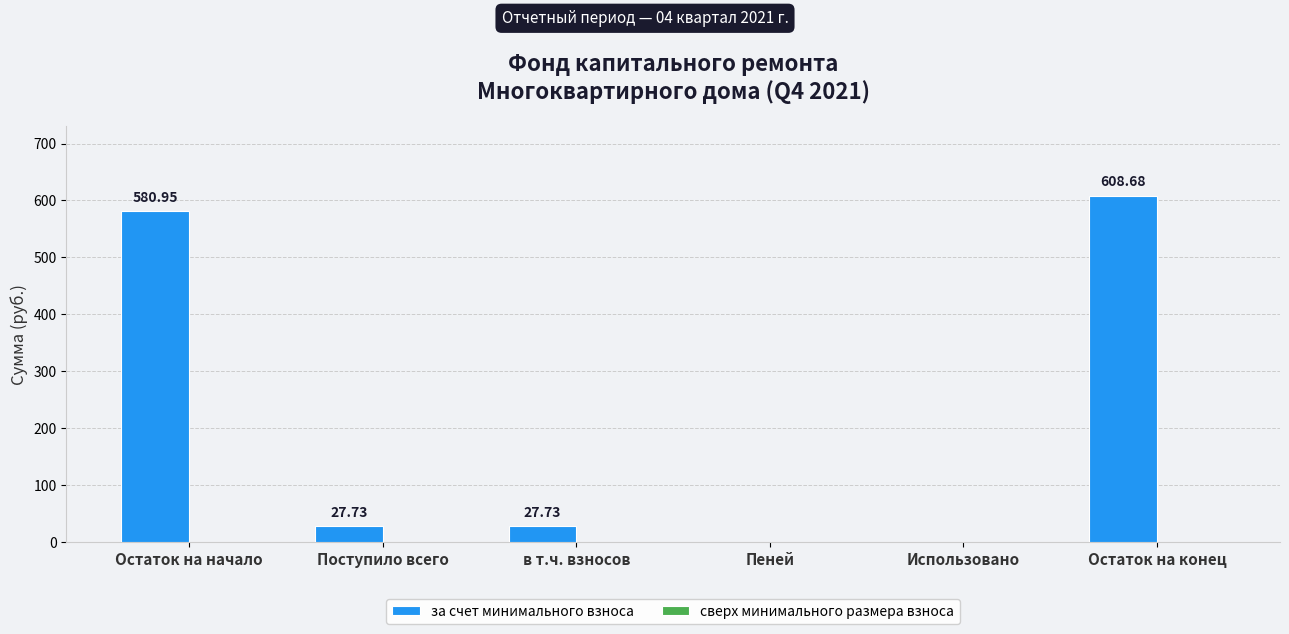

What is the sum of the values at Поступило всего and Пеней?

27.7